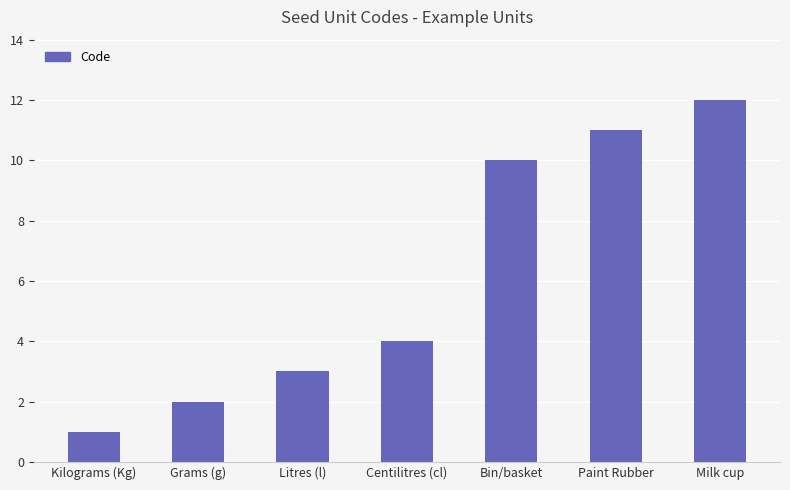

Does the chart contain stacked bars?

No